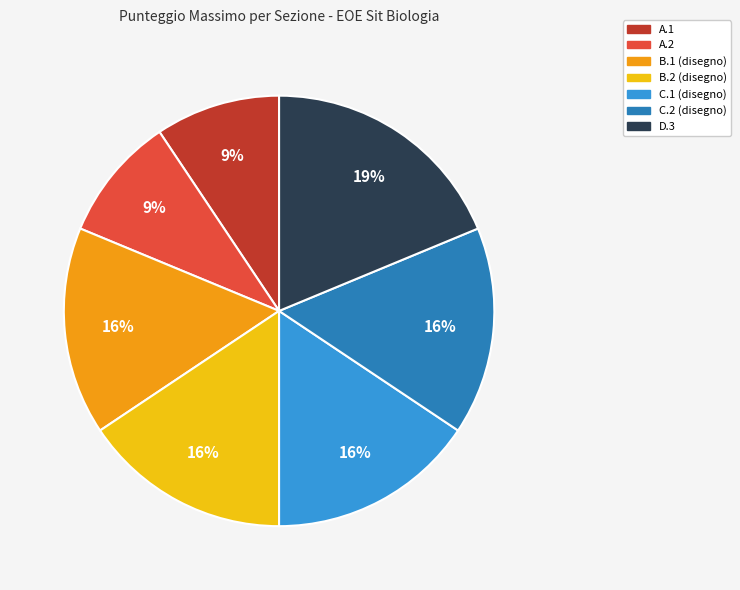

Does any single category account for the majority?

No